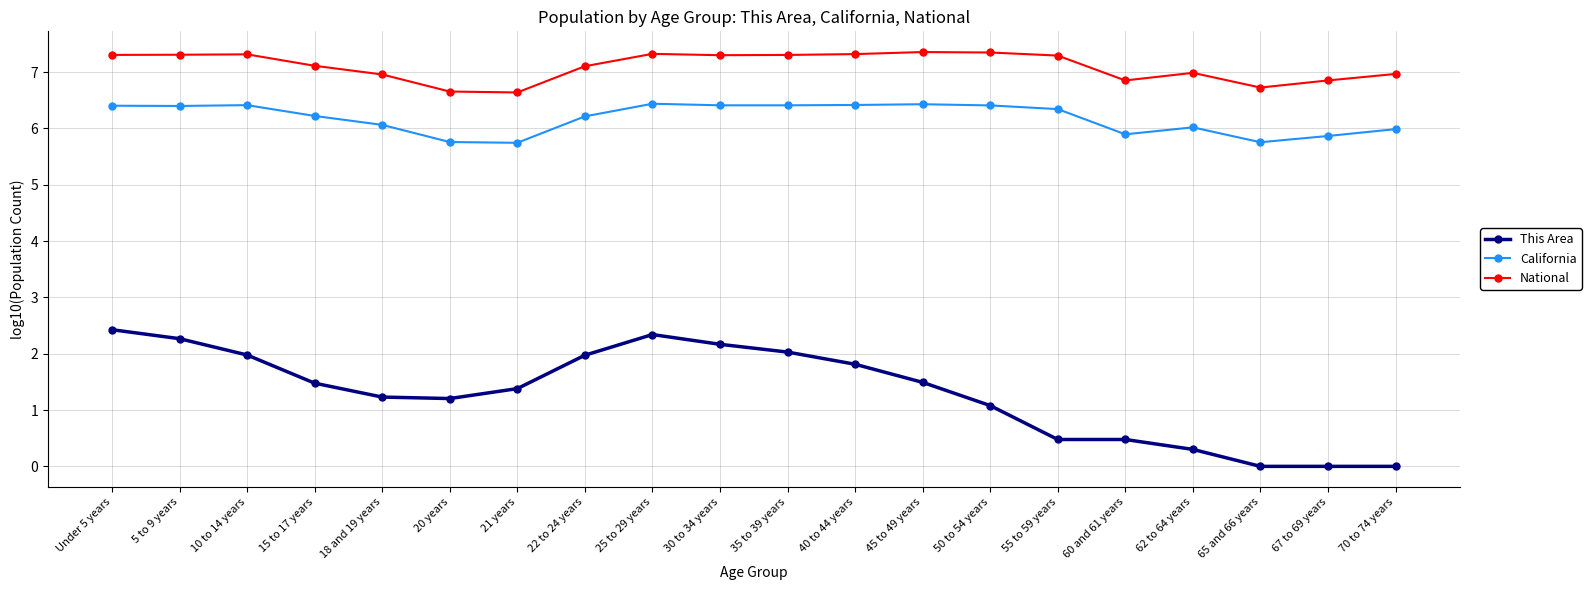

Is it true that National equals 10.0 at 62 to 64 years?

False